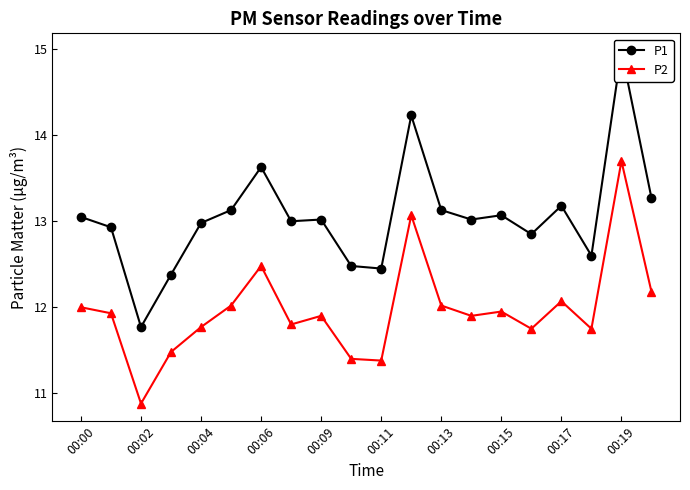

What is the lowest value of the P2 series?

10.9